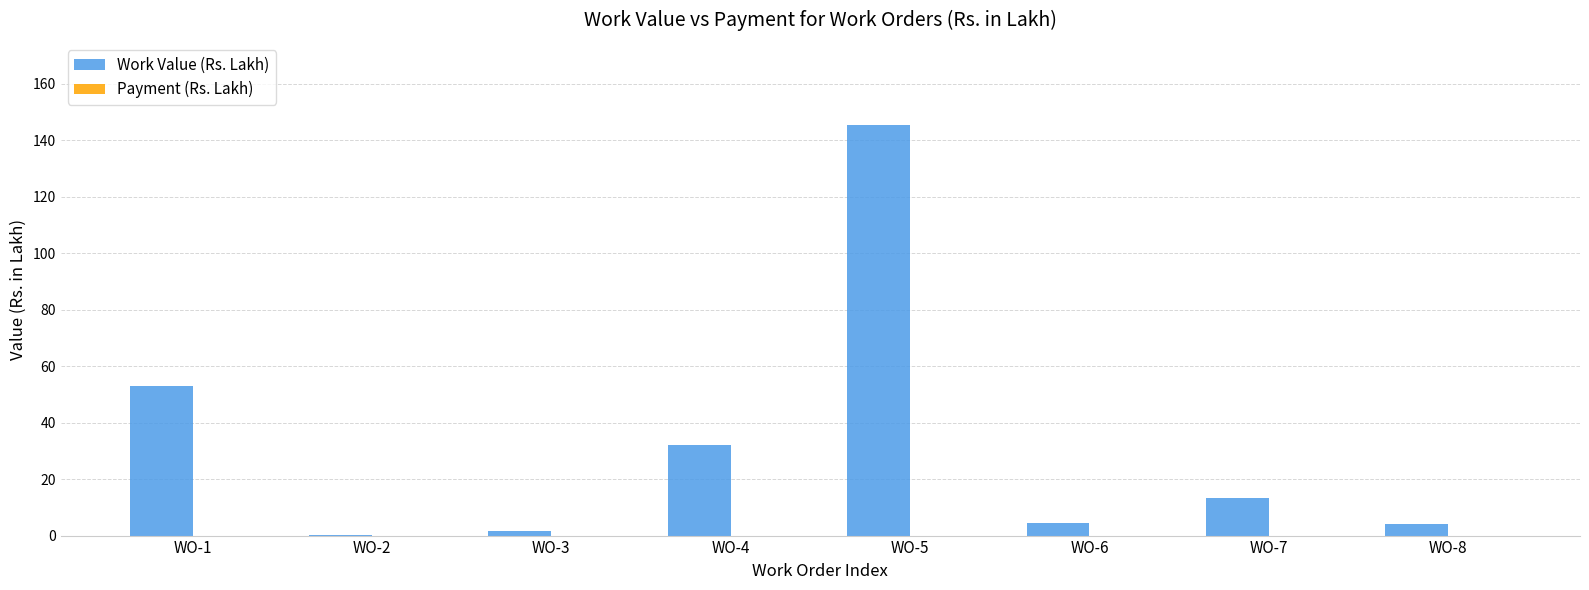

At which label is the value closest to 72?

WO-1